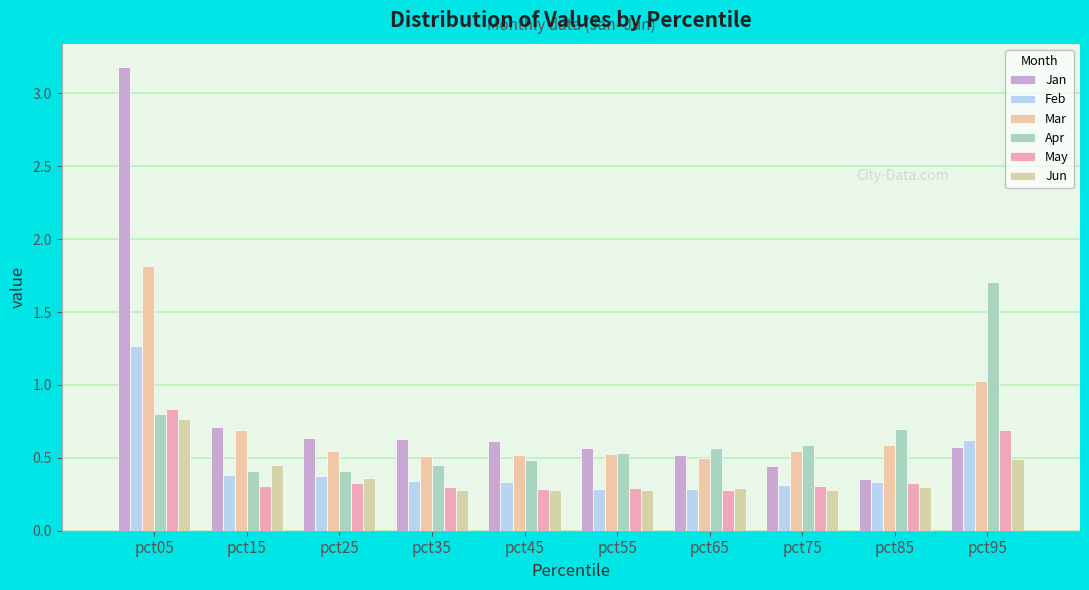

True or false: Jun has a value of 0.8 at pct05.

True